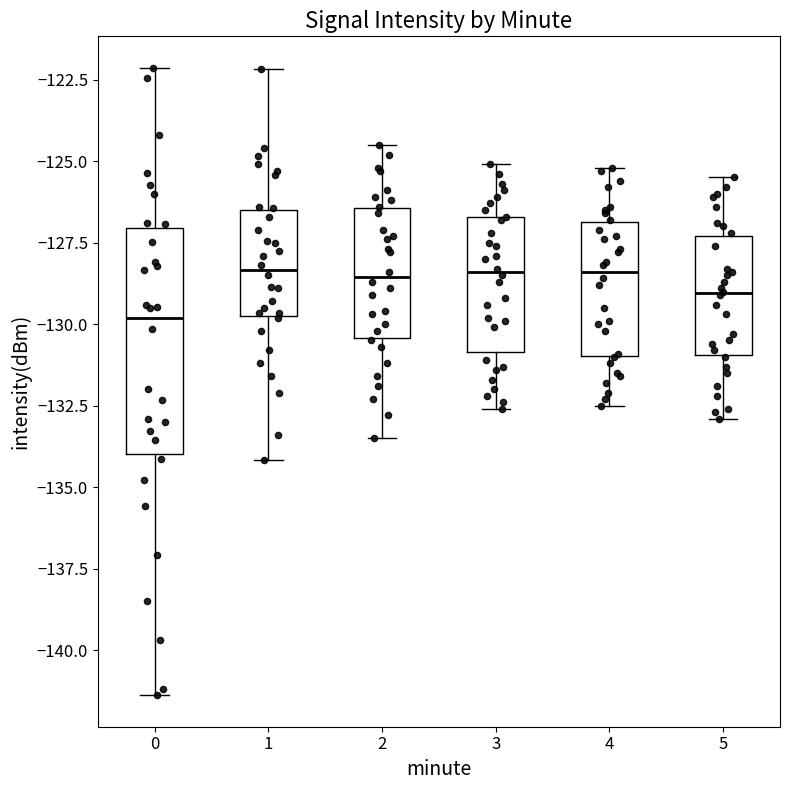

Comparing the boxes themselves (not the whiskers), which one is the tallest?

0